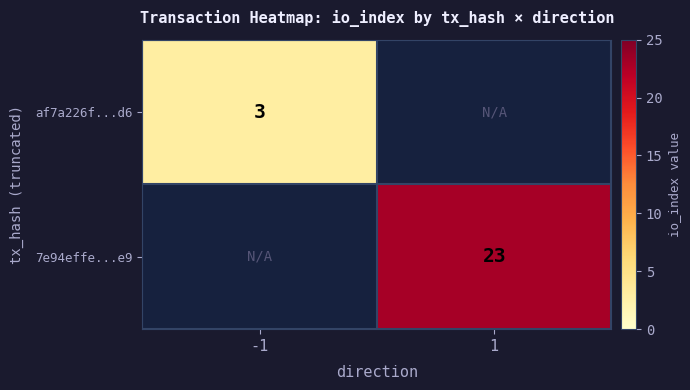

What is the smallest value displayed?

3.0